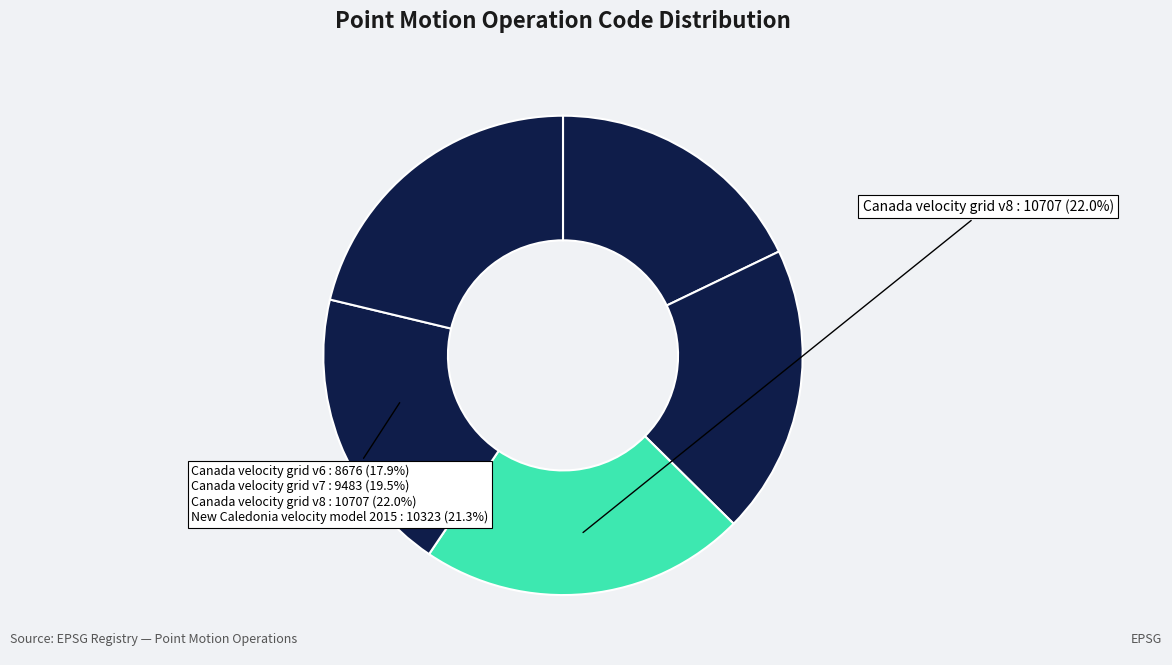

Combined, what portion of the pie is Canada velocity grid v8 and New Caledonia velocity model 2015?

43.3%